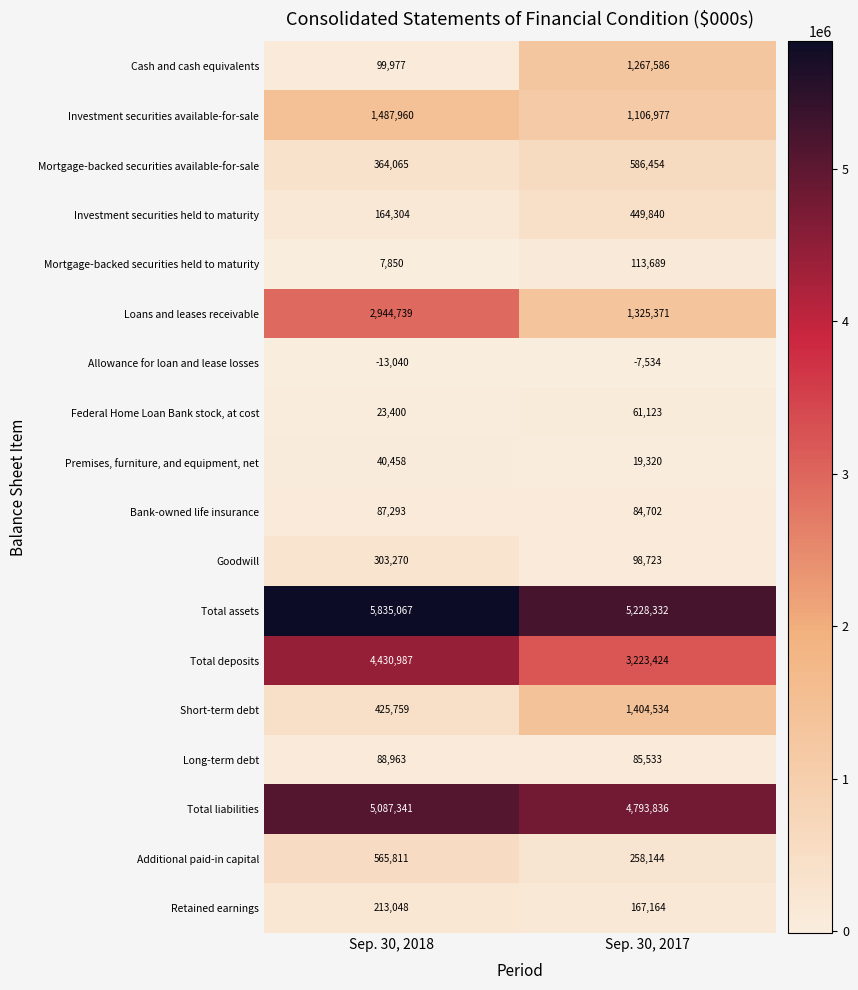

At which category is the sum across all series the highest?

Sep. 30, 2018